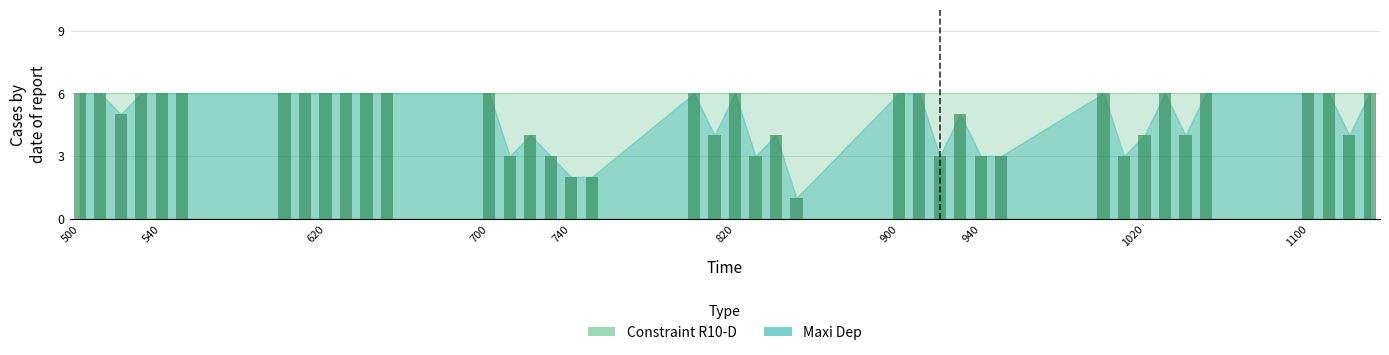

What is the difference between the second highest and second lowest values?

4